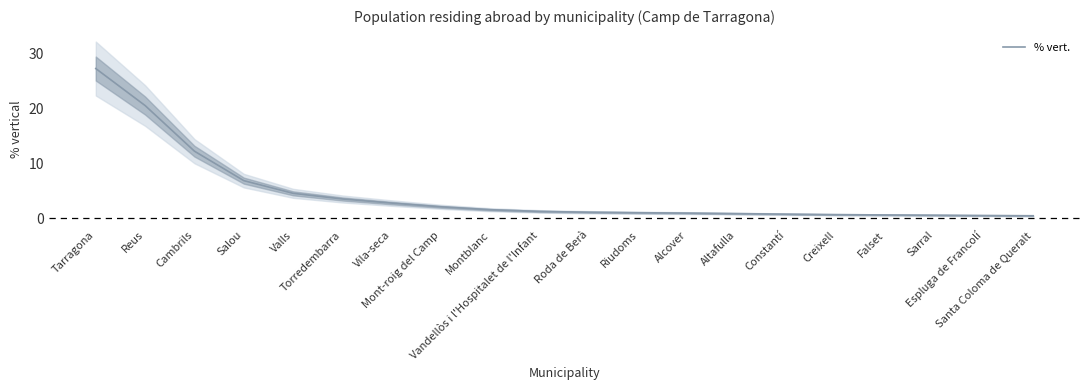

What is the sum of all values?

90.3